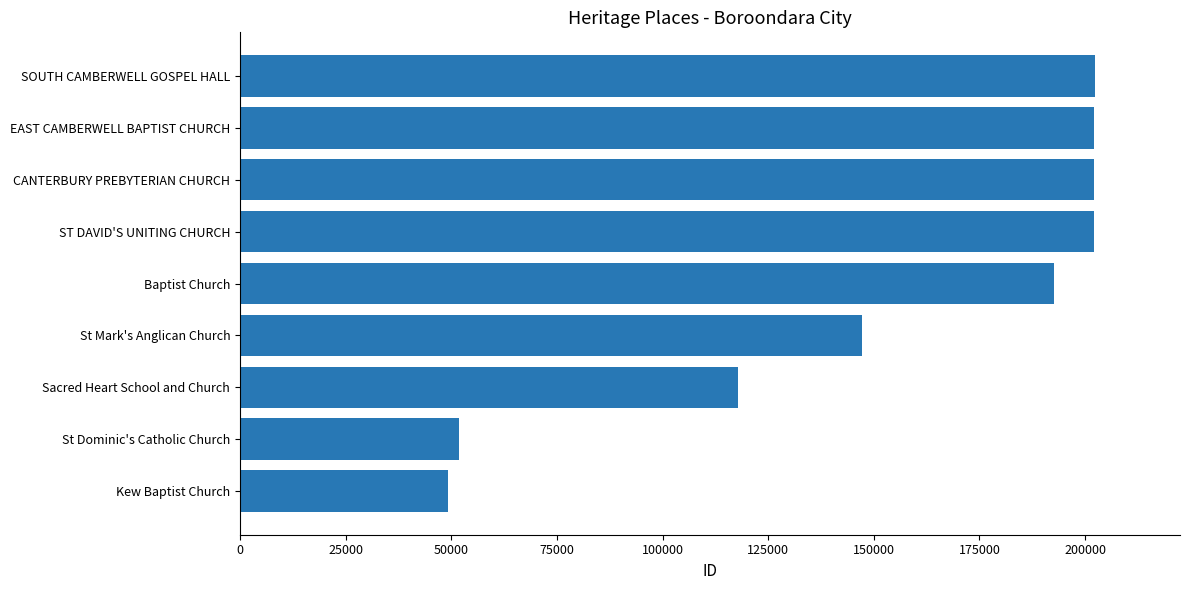

How many data points does each series have?

9